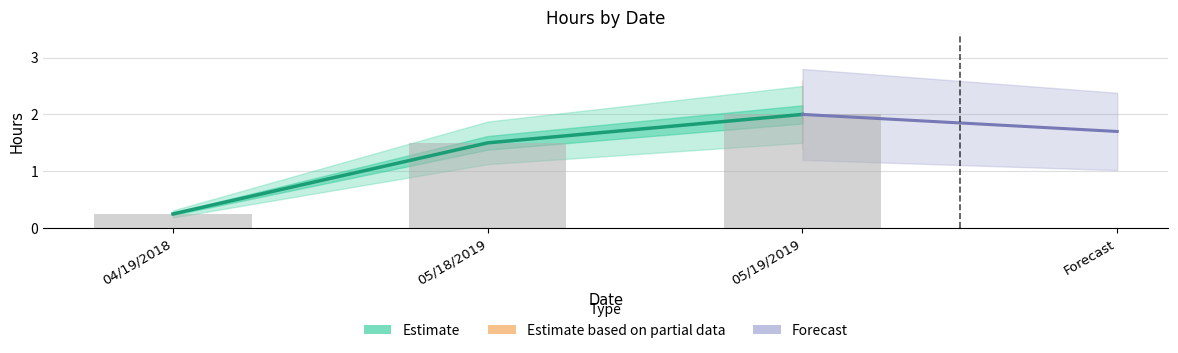

What is the difference between the maximum and minimum values?

1.8